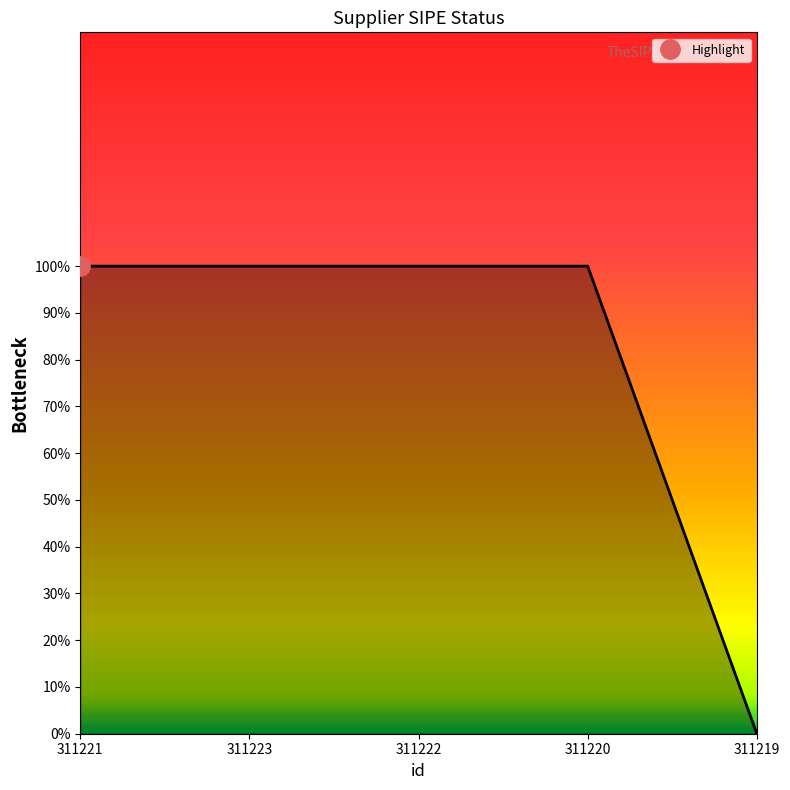

What is the greatest value displayed?

1